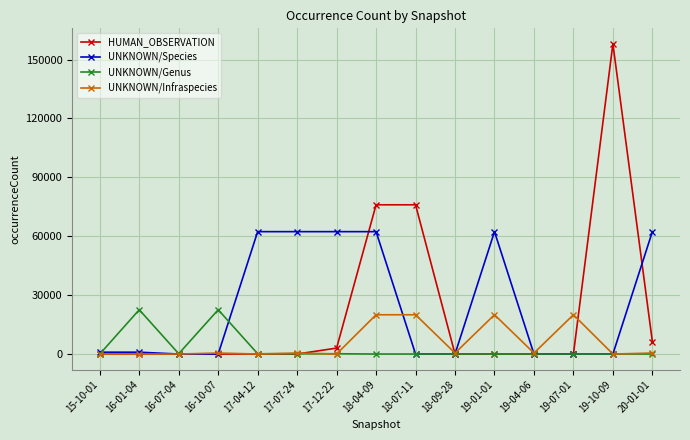

The value of UNKNOWN/Infraspecies at 19-10-09 is 12387. True or false?

False